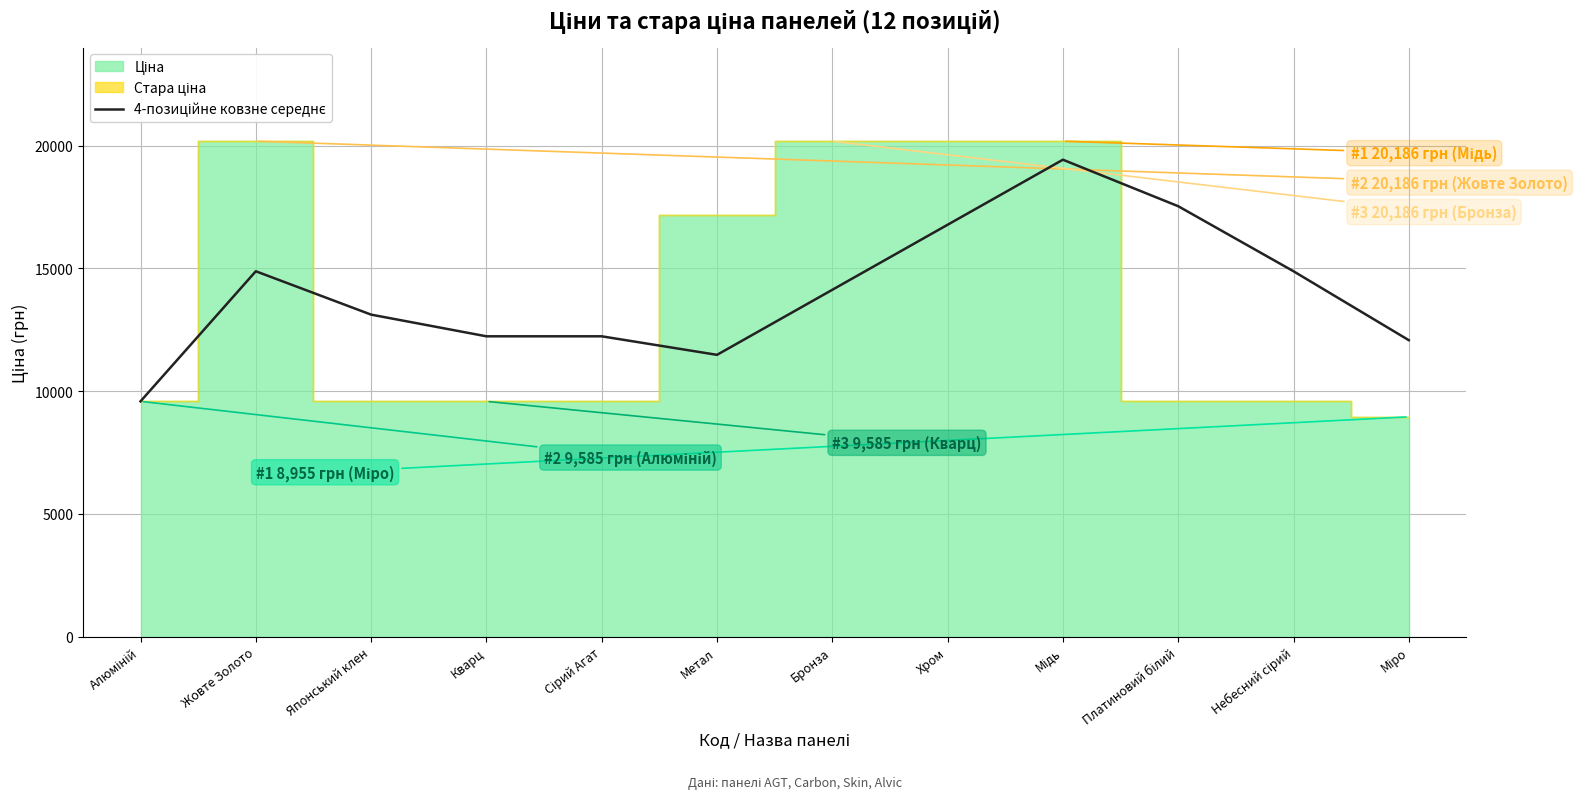

What is the change in value from Японський клен to Мідь?

+6311.8